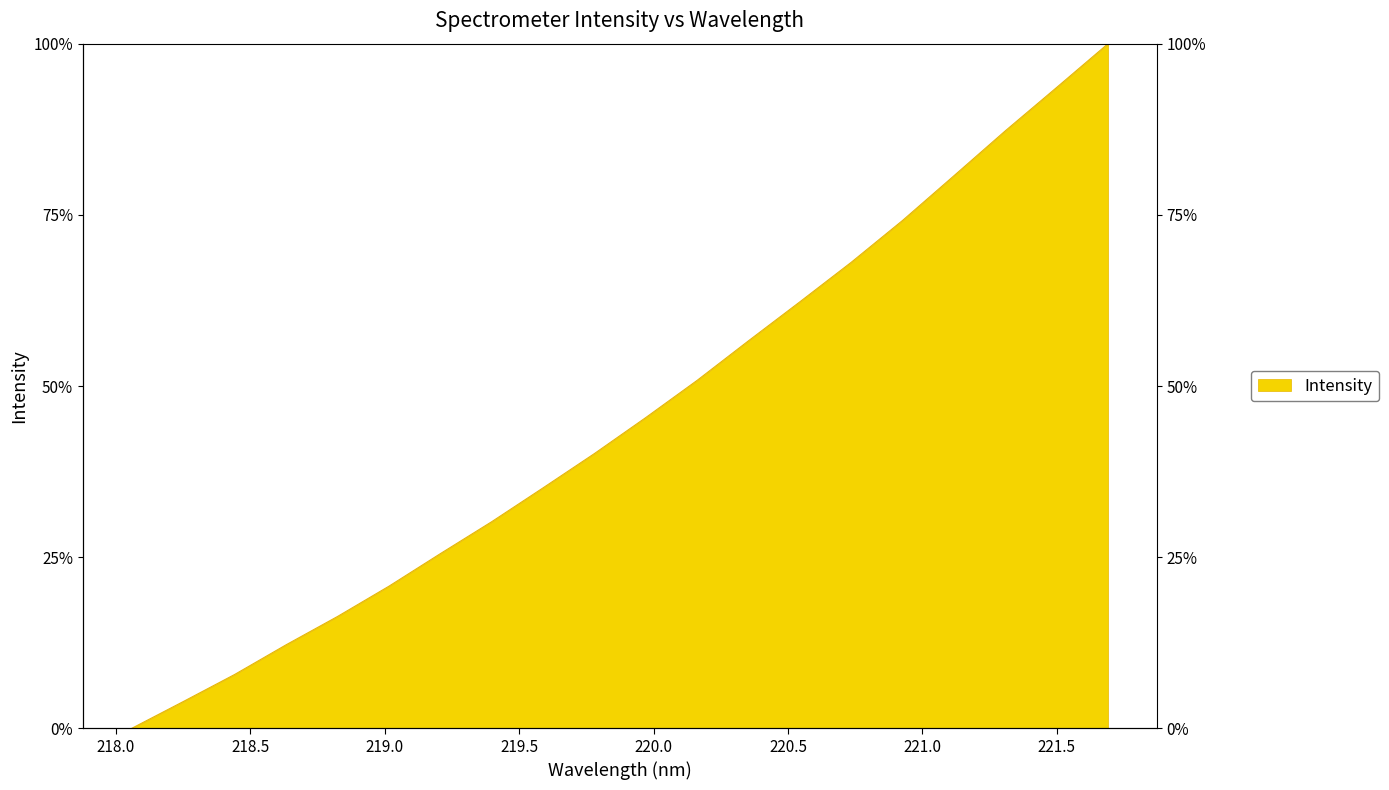

How many categories are shown in the chart?

20